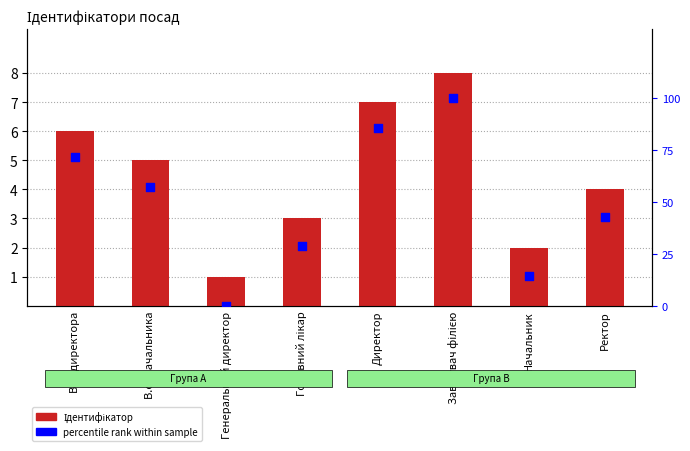

At which category is the sum across all series the highest?

Завідувач філією